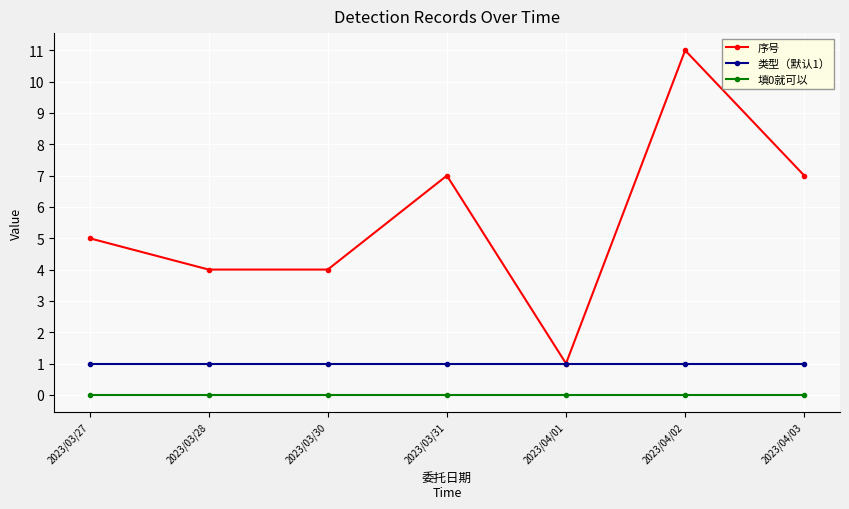

Reading right to left, list all the values displayed in this chart.

序号: 2023/04/03=7	2023/04/02=11	2023/04/01=1	2023/03/31=7	2023/03/30=4	2023/03/28=4	2023/03/27=5
类型（默认1）: 2023/04/03=1	2023/04/02=1	2023/04/01=1	2023/03/31=1	2023/03/30=1	2023/03/28=1	2023/03/27=1
填0就可以: 2023/04/03=0	2023/04/02=0	2023/04/01=0	2023/03/31=0	2023/03/30=0	2023/03/28=0	2023/03/27=0